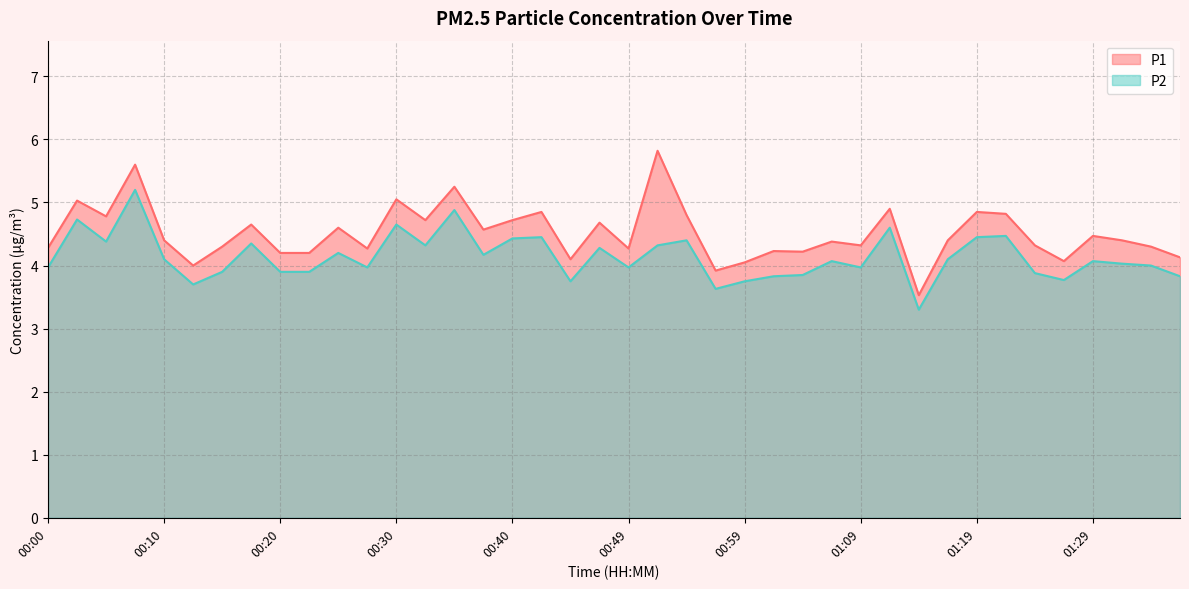

Reading left to right, extract all data points from this chart.

P1: 4.3	5.0	4.8	5.6	4.4	4.0	4.3	4.7	4.2	4.2	4.6	4.3	5.0	4.7	5.2	4.6	4.7	4.8	4.1	4.7	4.3	5.8	4.8	3.9	4.0	4.2	4.2	4.4	4.3	4.9	3.5	4.4	4.8	4.8	4.3	4.1	4.5	4.4	4.3	4.1
P2: 4.0	4.7	4.4	5.2	4.1	3.7	3.9	4.3	3.9	3.9	4.2	4.0	4.7	4.3	4.9	4.2	4.4	4.5	3.8	4.3	4.0	4.3	4.4	3.6	3.8	3.8	3.9	4.1	4.0	4.6	3.3	4.1	4.5	4.5	3.9	3.8	4.1	4.0	4.0	3.8